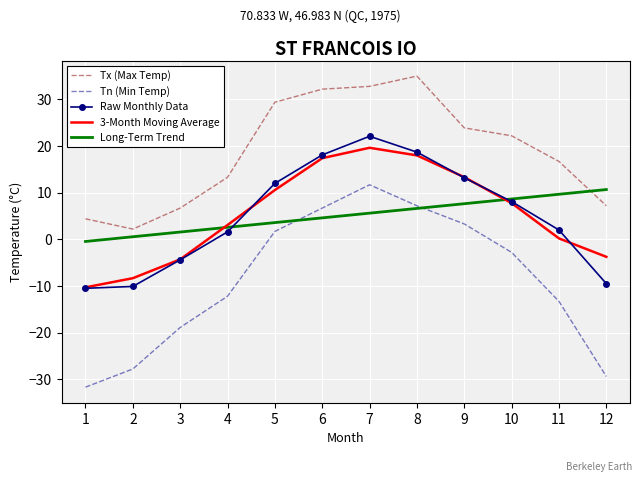

Which series has the largest total across all categories?

Tx (Max Temp)